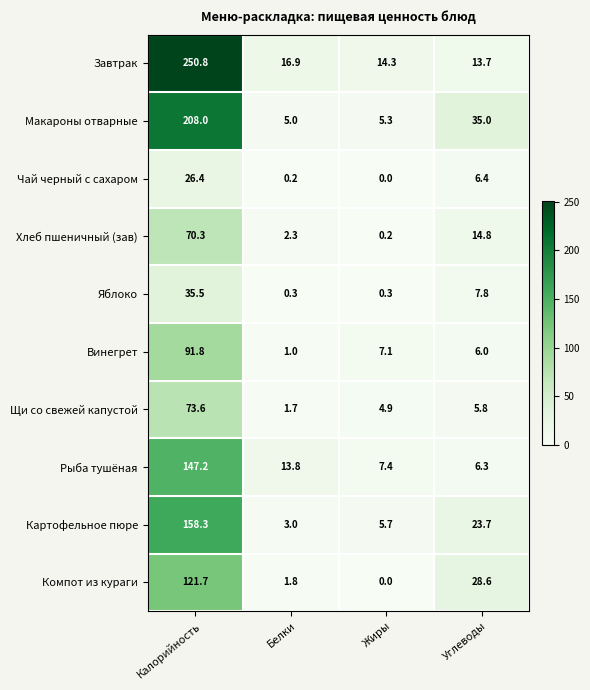

At which label is Яблоко closest to 17?

Углеводы